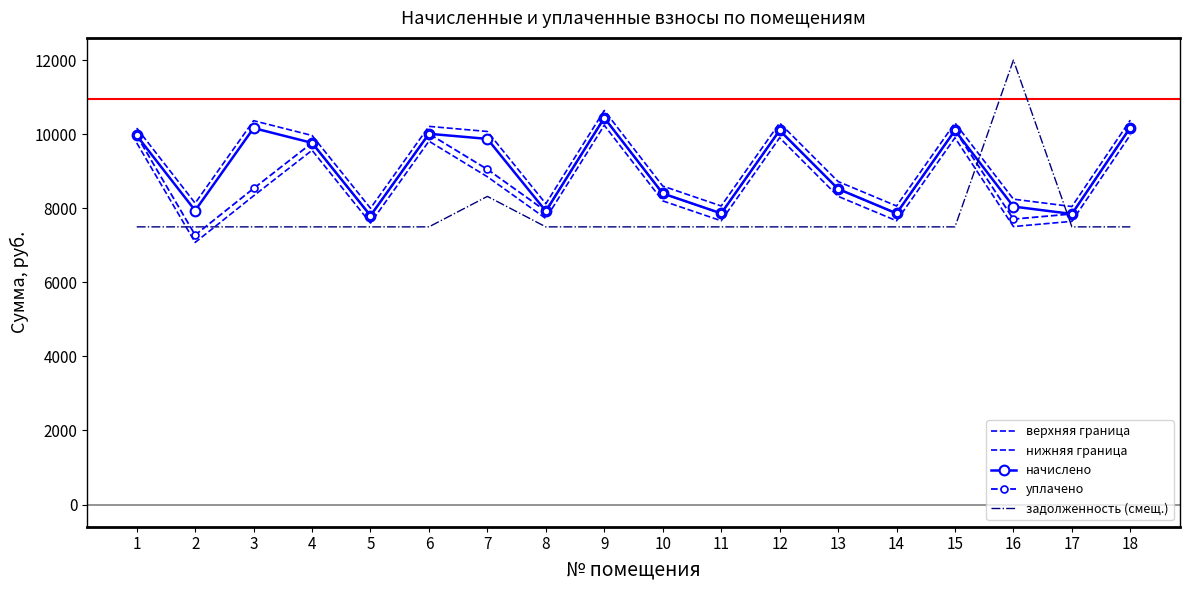

What is the sum of all задолженность (смещ.) values?

140327.8